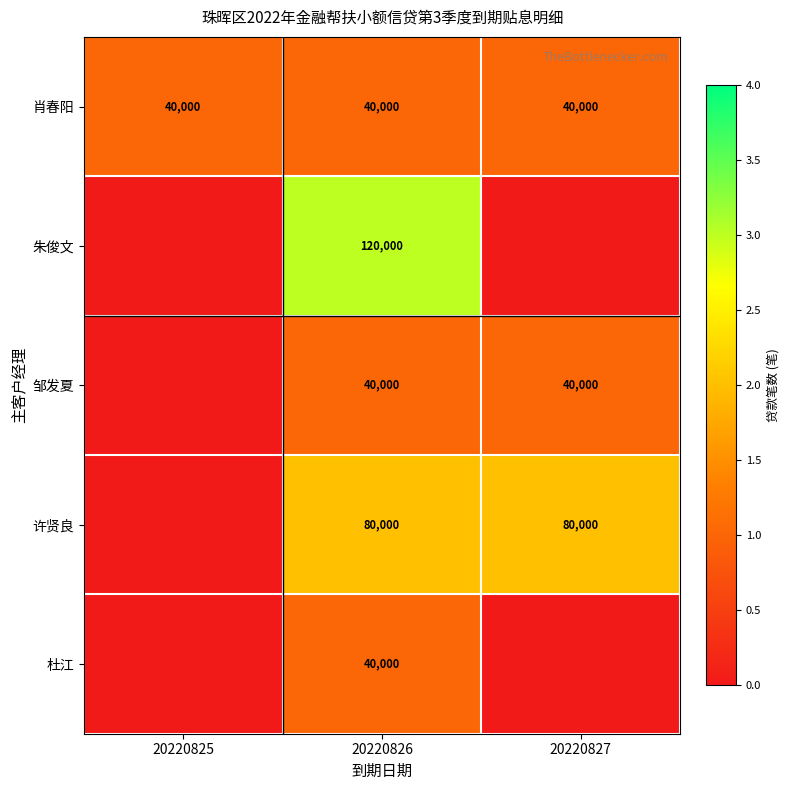

True or false: 肖春阳 has a value of 61160 at 20220825.

False